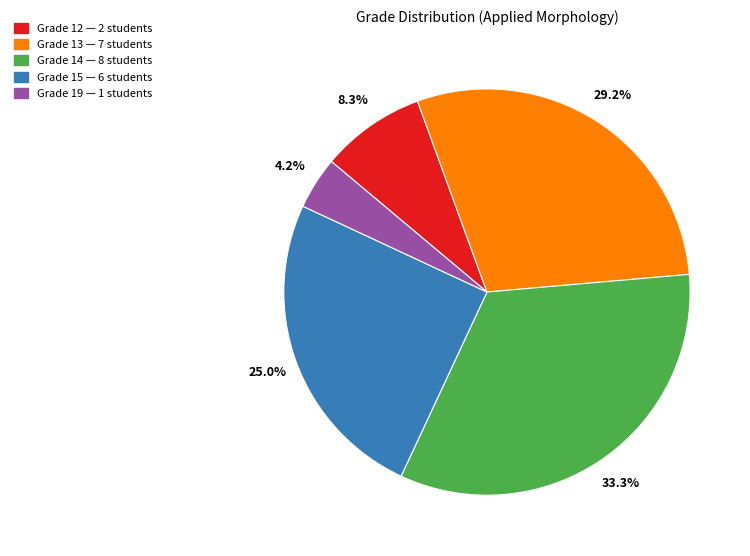

Is there a majority slice in this chart?

No